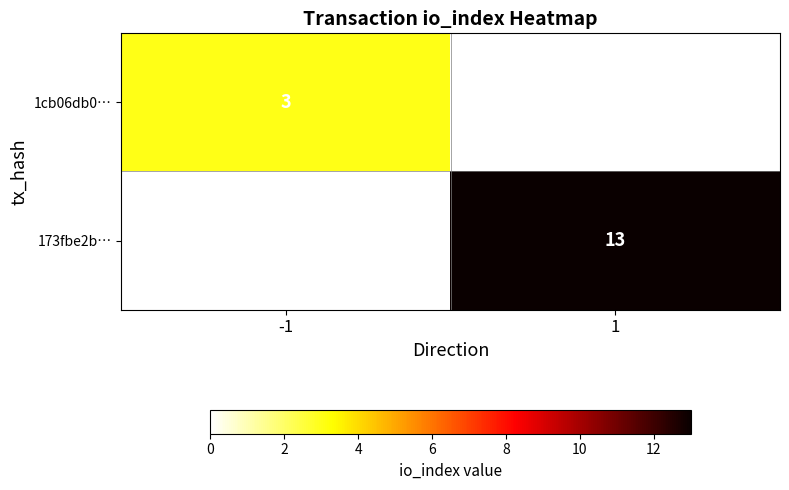

What is the greatest value displayed?

13.0